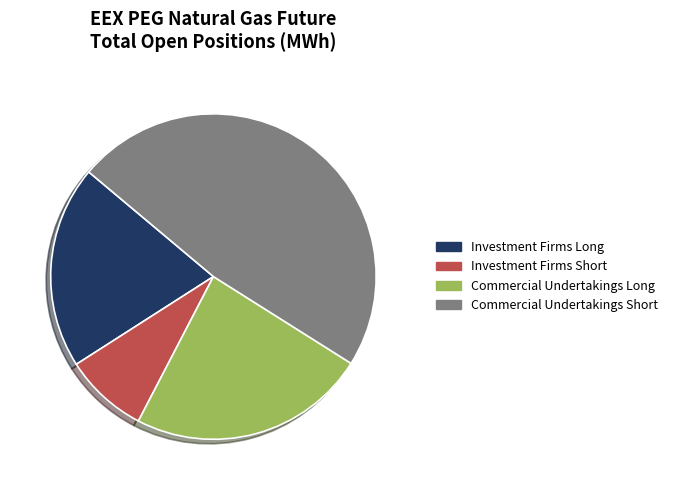

Do Investment Firms Long and Investment Firms Short together represent more than half of the pie?

No